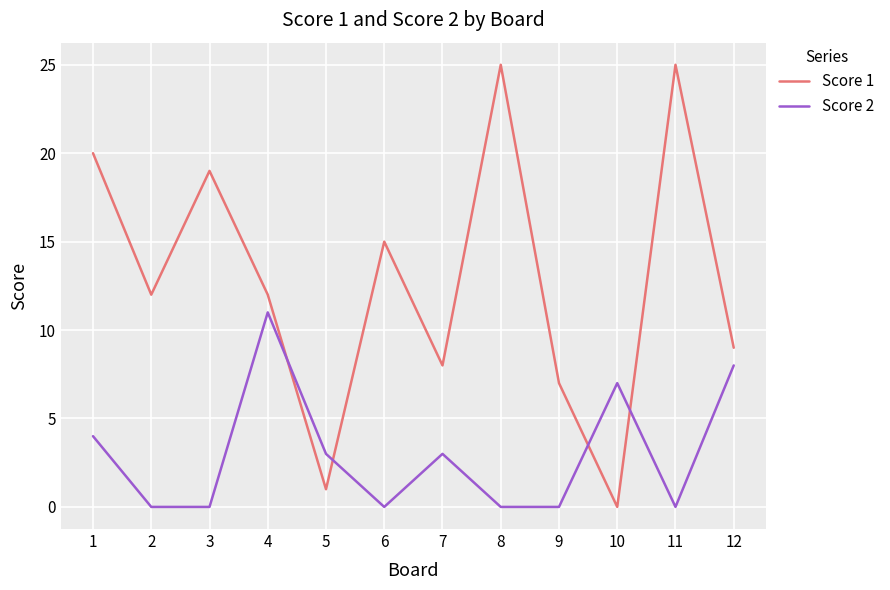

The Score 2 series shows 3 at 6. True or false?

False